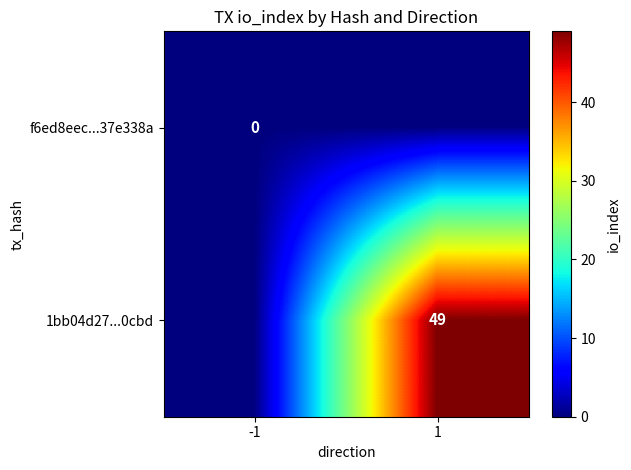

What is the difference between the highest and lowest values at 1?

49